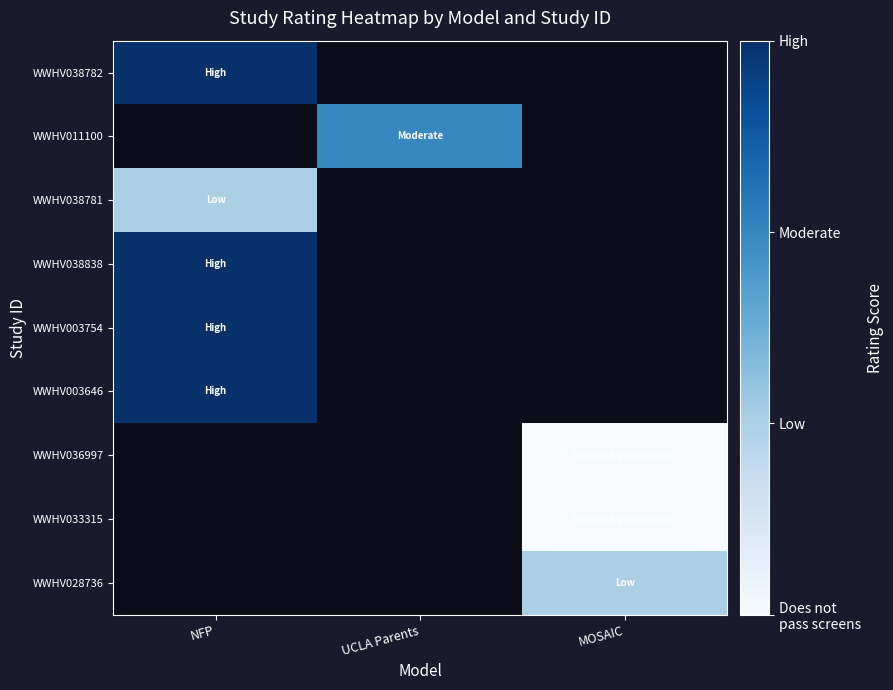

How many data points does each series have?

3